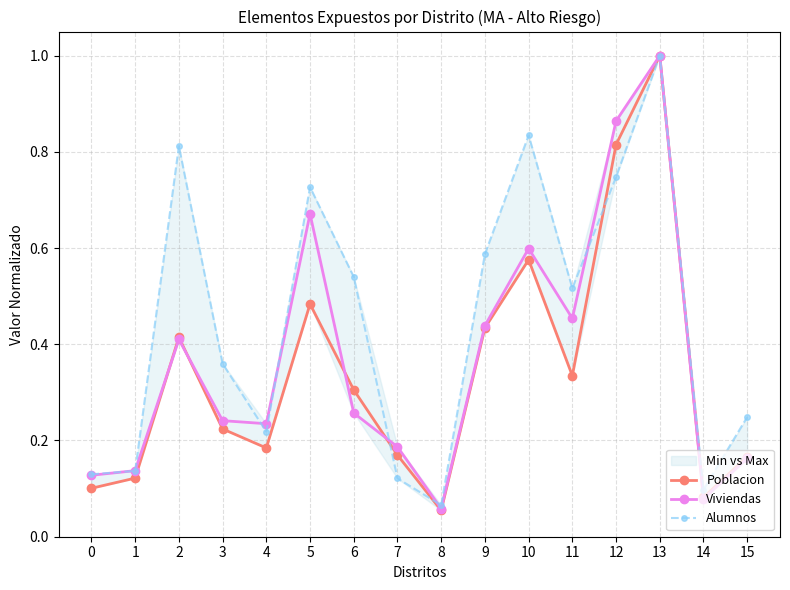

What is the difference between the highest and lowest values at 15?

0.1